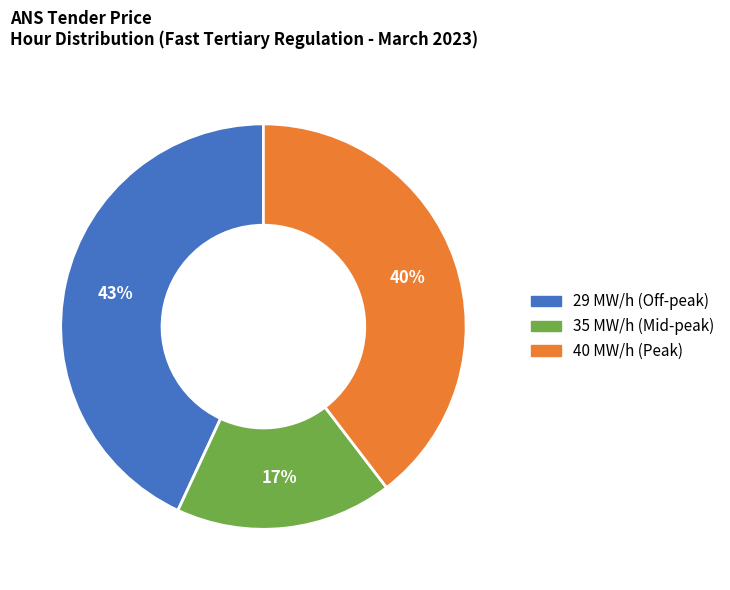

To the nearest percent, what is the difference between the largest and smallest slice percentages?

26%